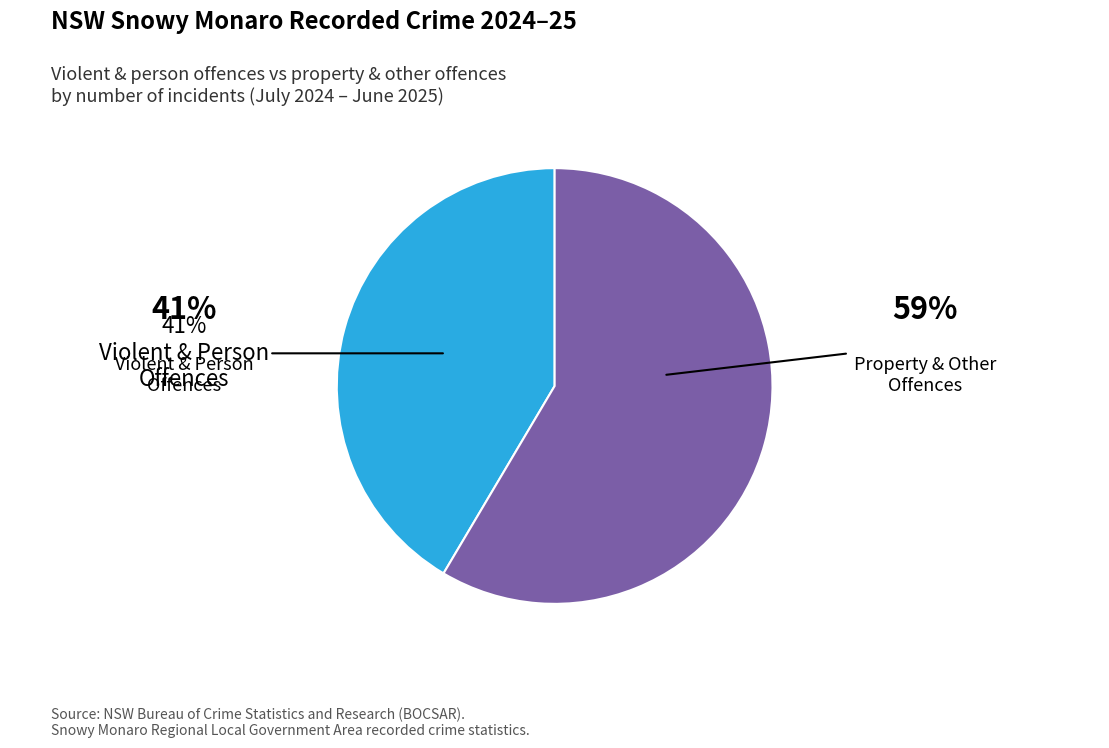

Does any single category account for the majority?

Yes